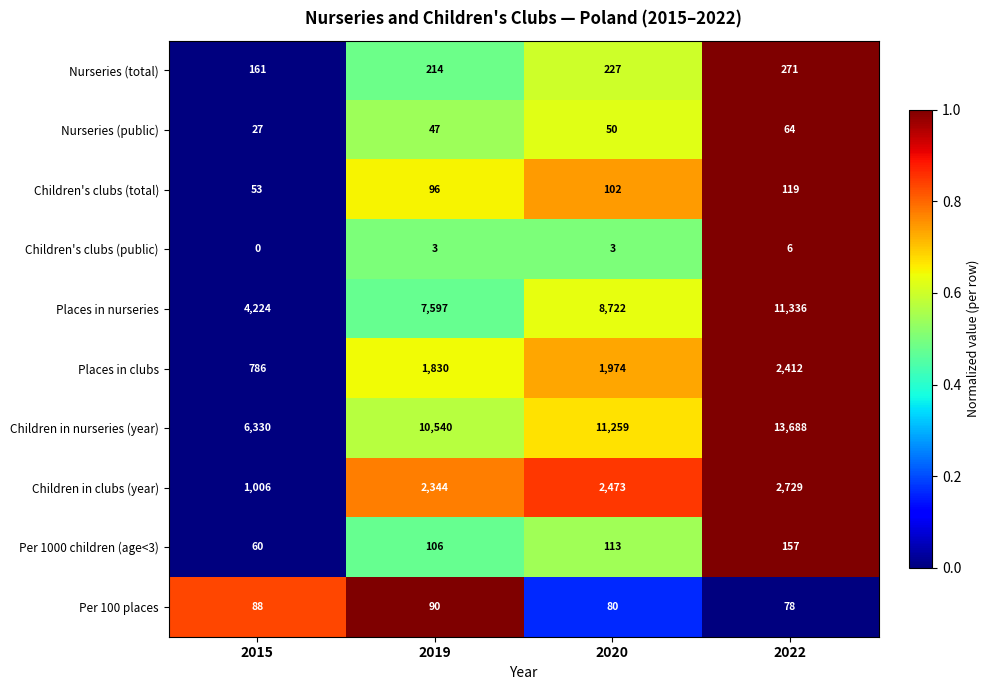

Which series has the largest total across all categories?

Children in nurseries (year)